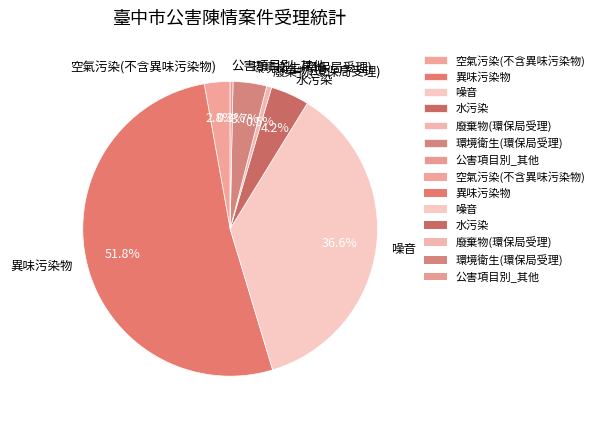

To the nearest percent, what is the difference between the 水污染 and 空氣污染(不含異味污染物) slice percentages?

1%